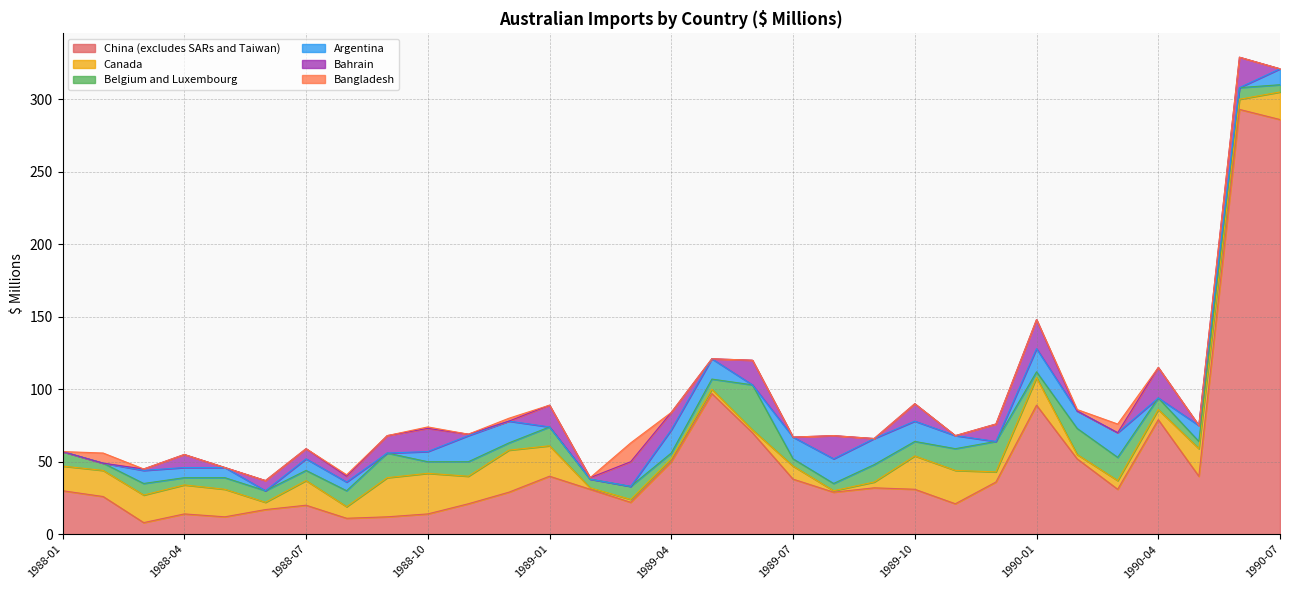

True or false: Bahrain has a value of 19 at 1989-12.

False